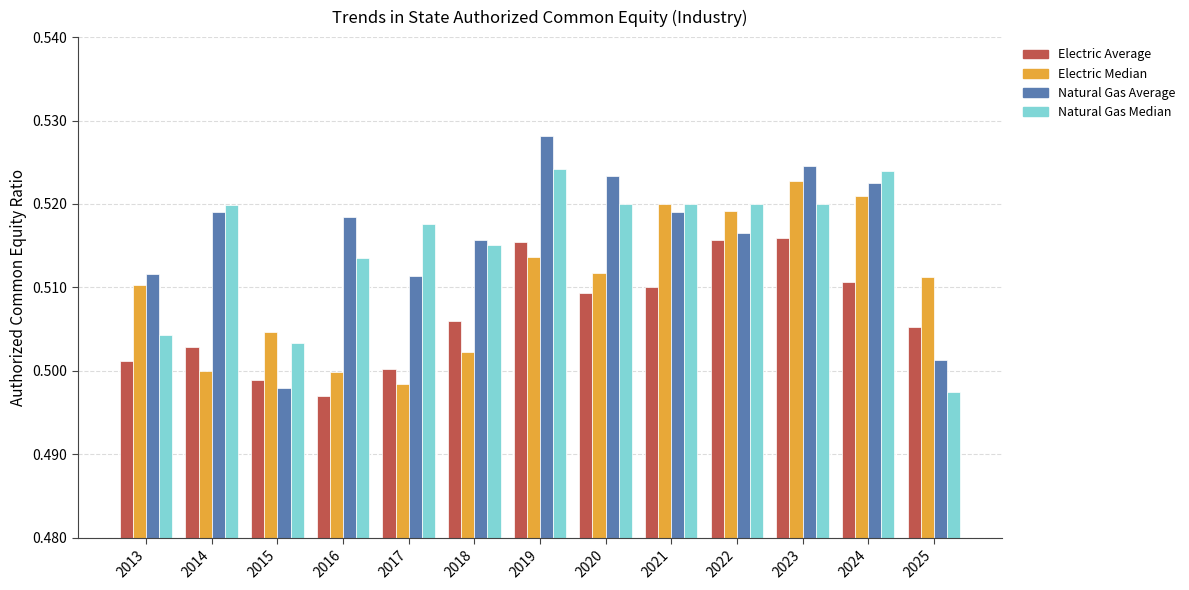

What is the total value across all series at 2014?

2.0